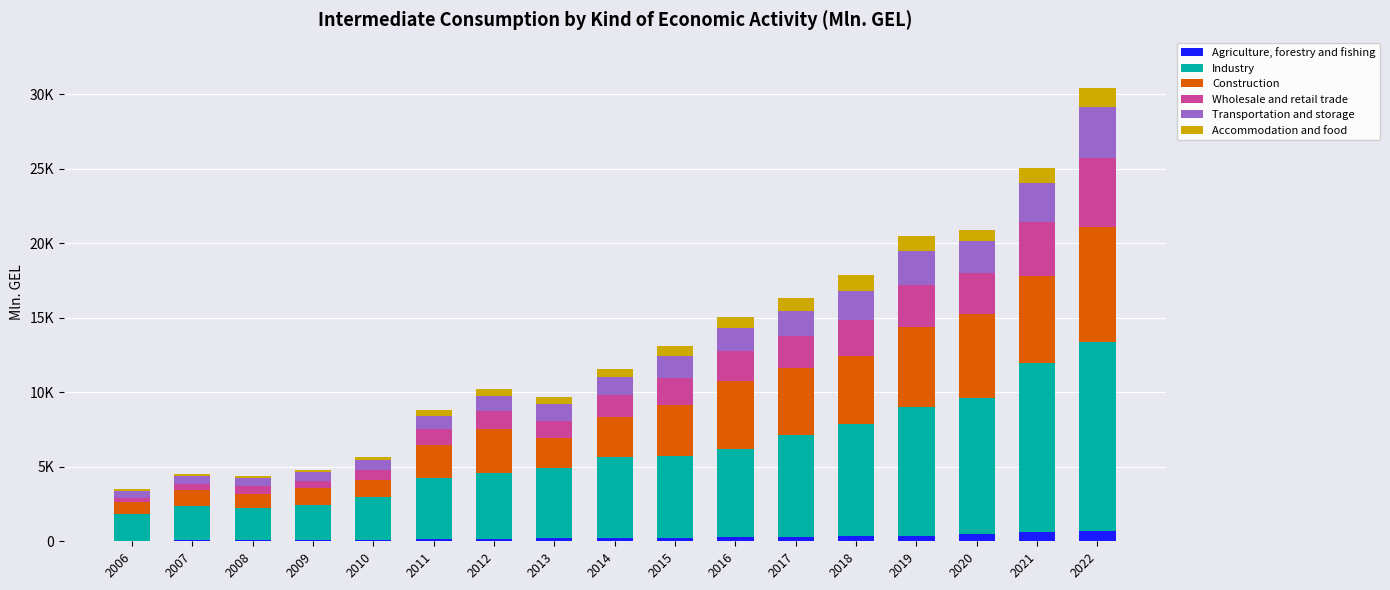

What is the difference between the second highest and second lowest values in the Accommodation and food series?

919.6